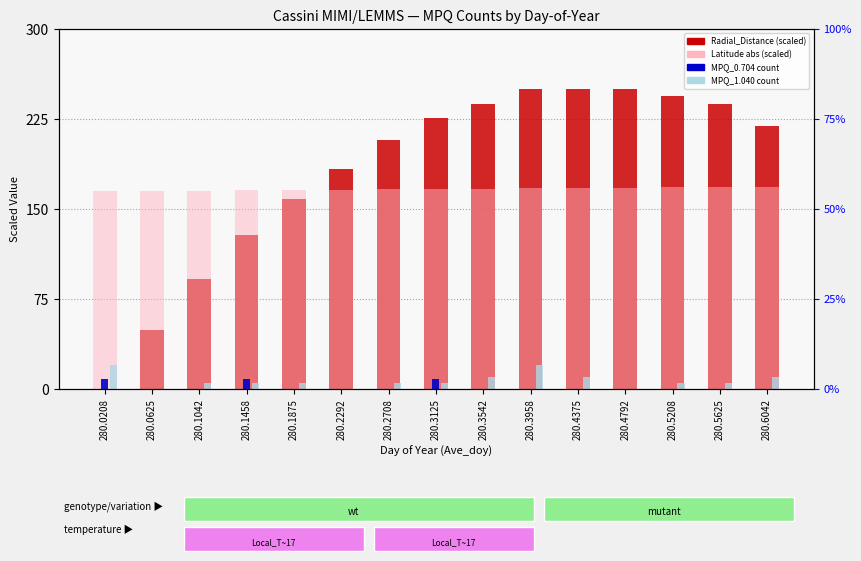

How many bars are there in each group?

4